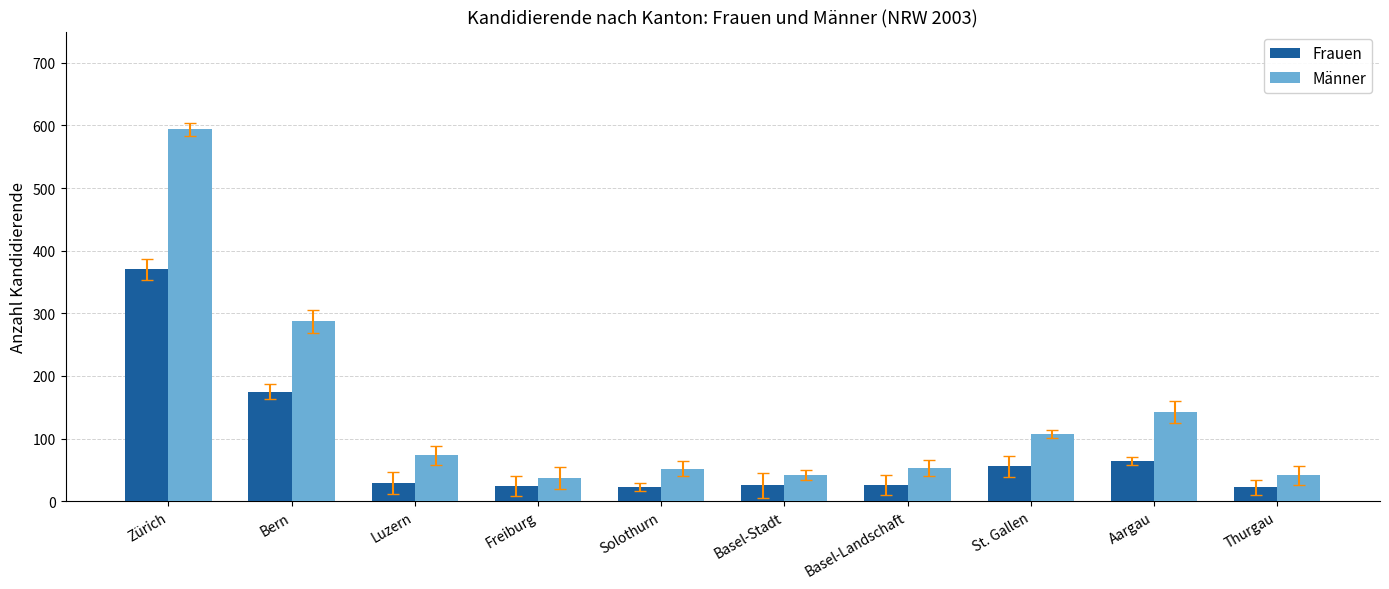

Are the bars horizontal?

No